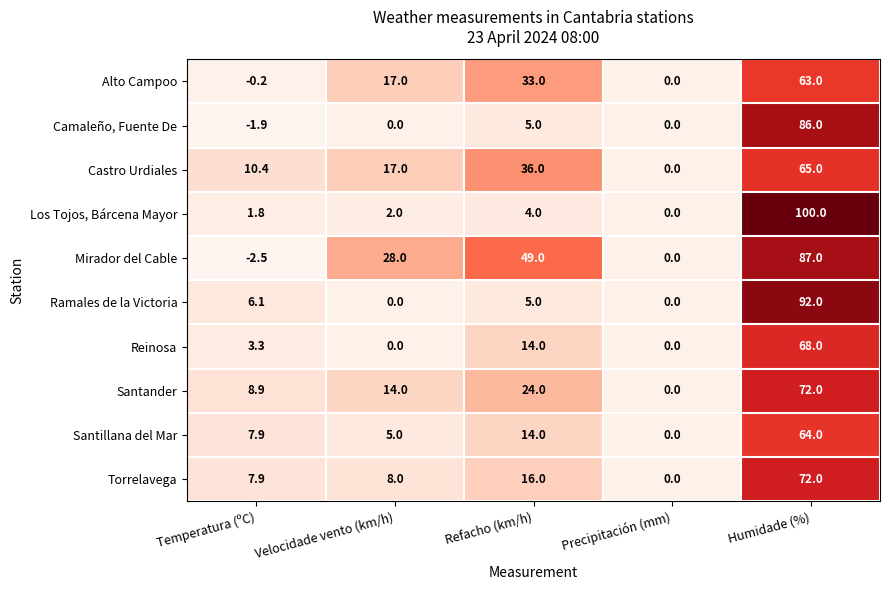

Which category has the lowest value across all series?

Temperatura (ºC)